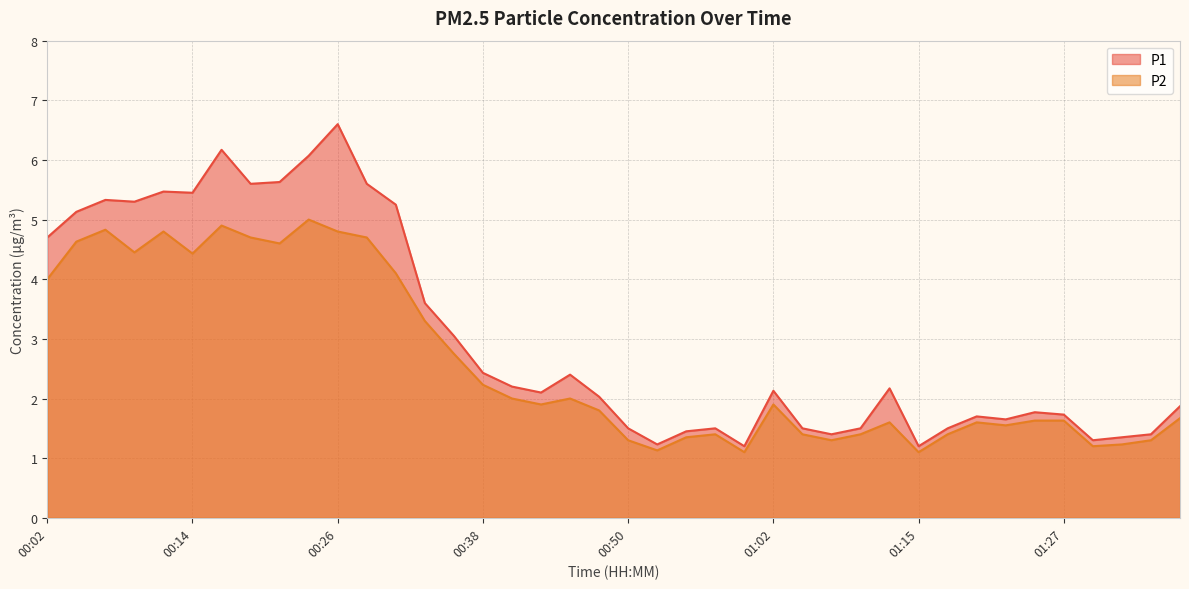

Rank the series by their average value, from highest to lowest.

P1, P2